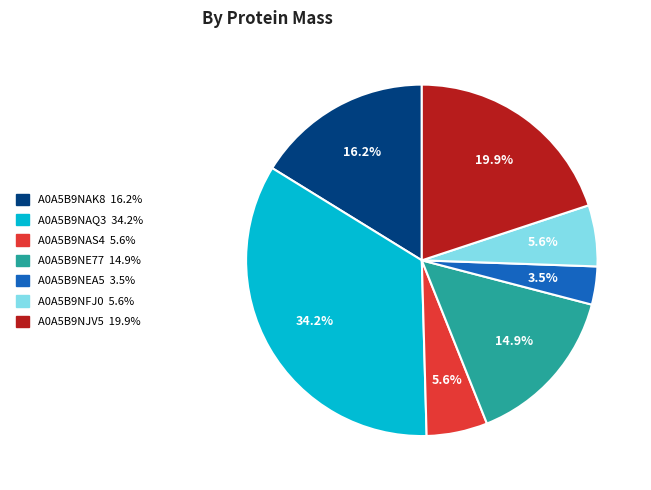

Which category has the smallest portion of the pie?

A0A5B9NEA5